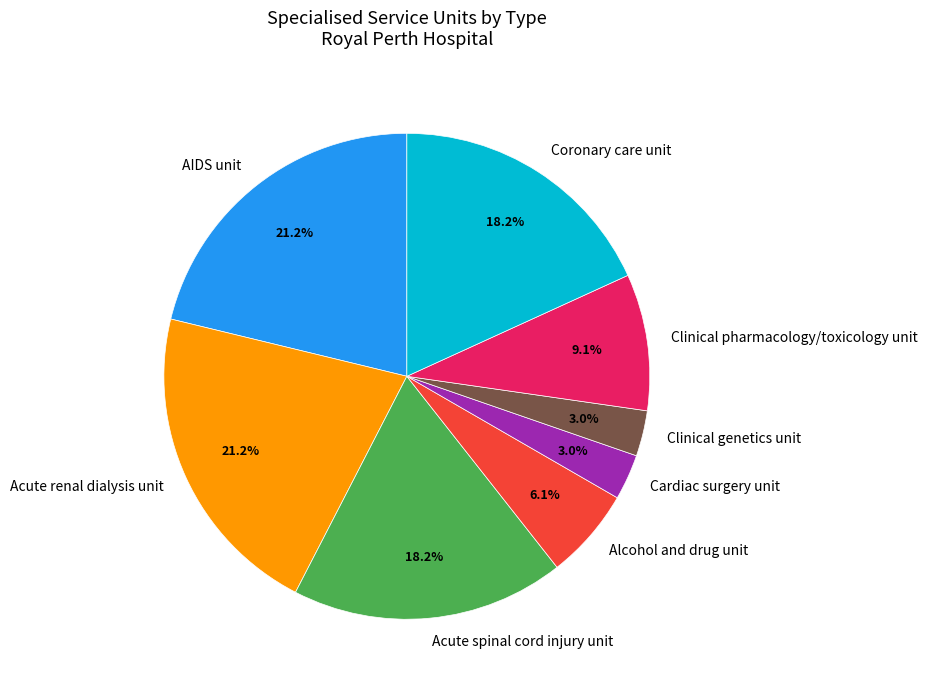

Combined, do Alcohol and drug unit and Clinical pharmacology/toxicology unit account for over 50%?

No